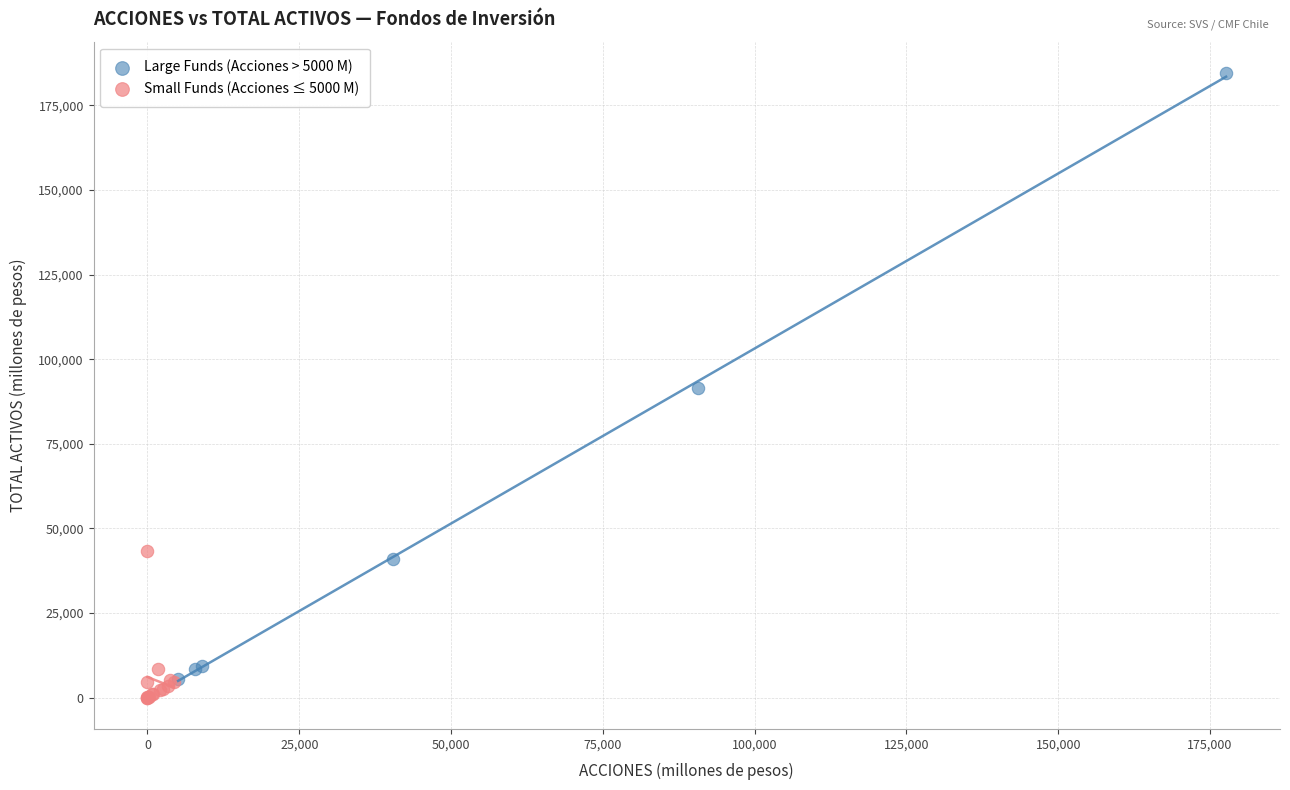

Which series reaches the maximum Y coordinate?

Large Funds (Acciones > 5000 M)